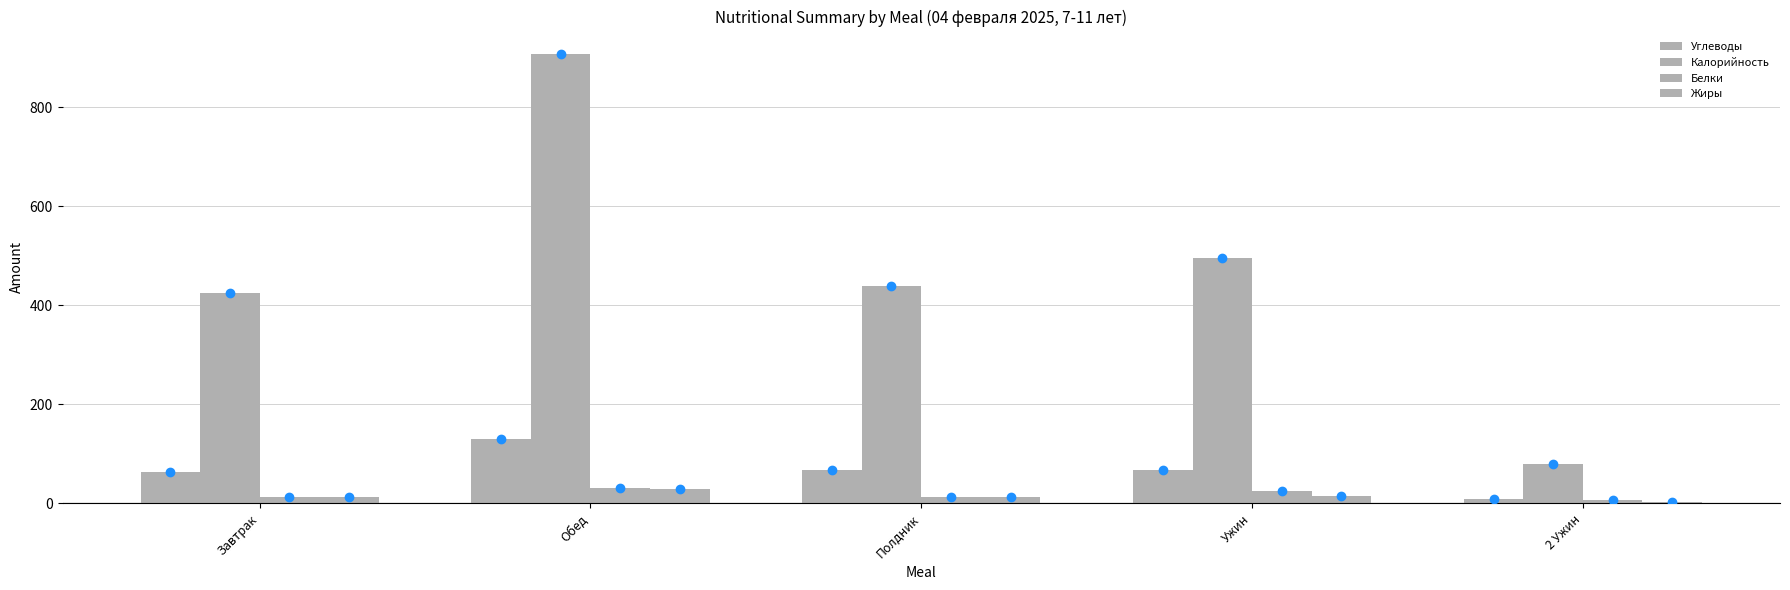

At how many categories does at least one series exceed 62?

5